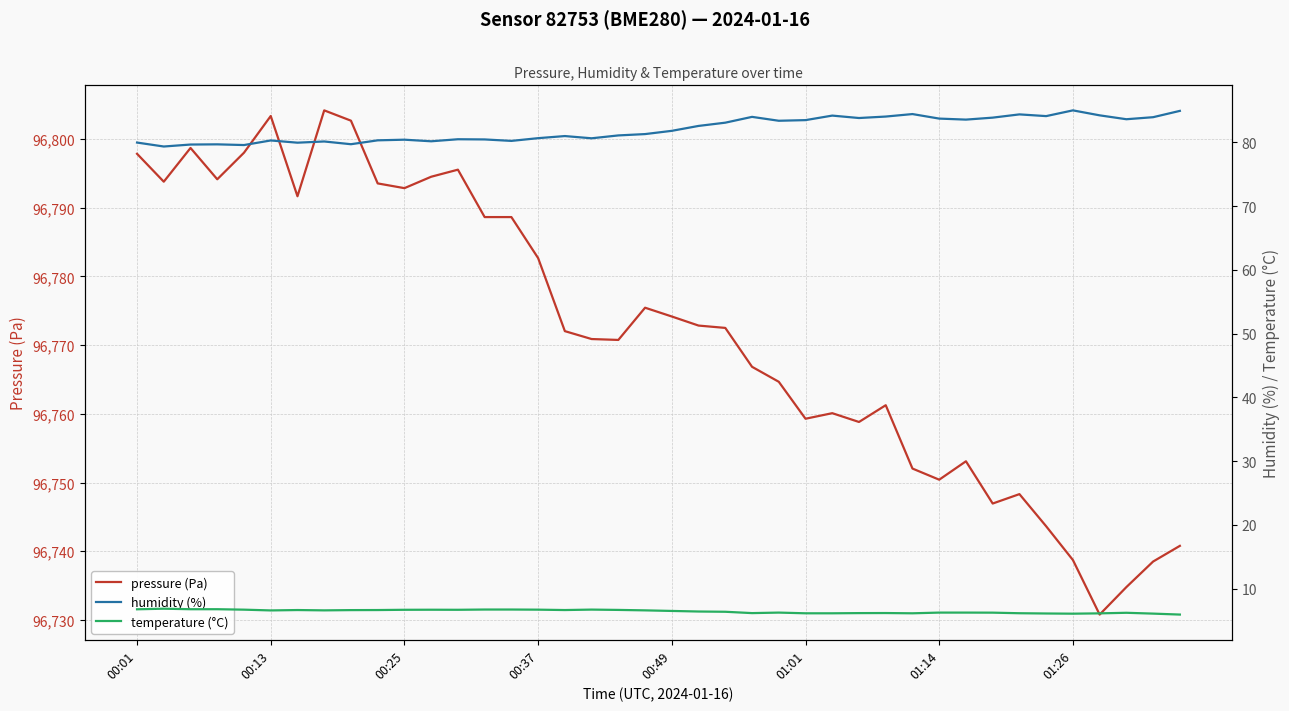

What is the maximum value for pressure (Pa)?

96804.2